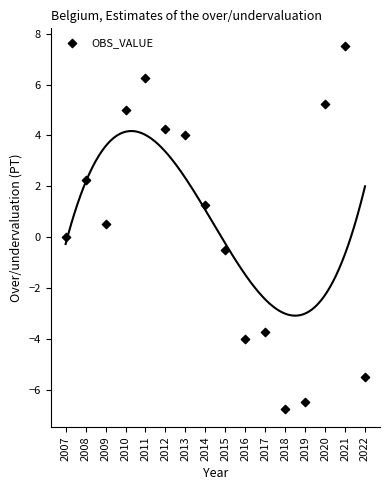

What is the range of X values (max minus min)?

15.0